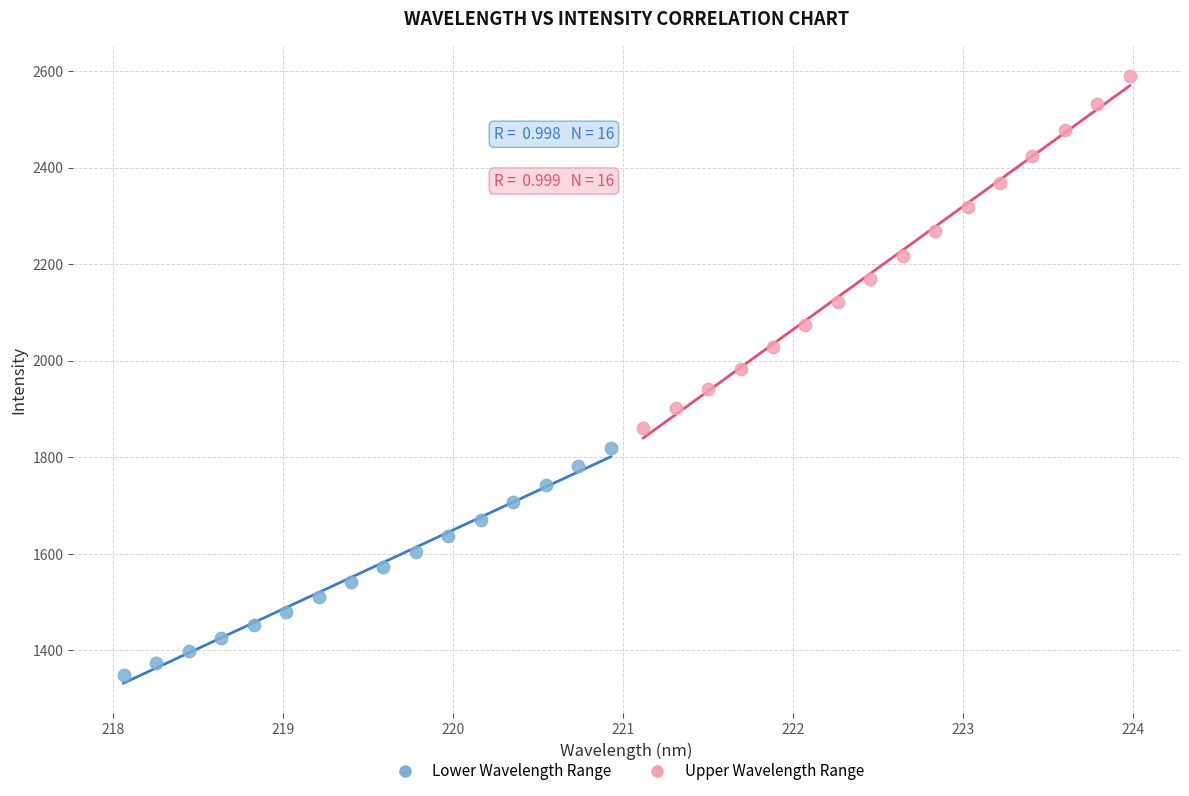

Which series has the widest spread of Y values?

Upper Wavelength Range